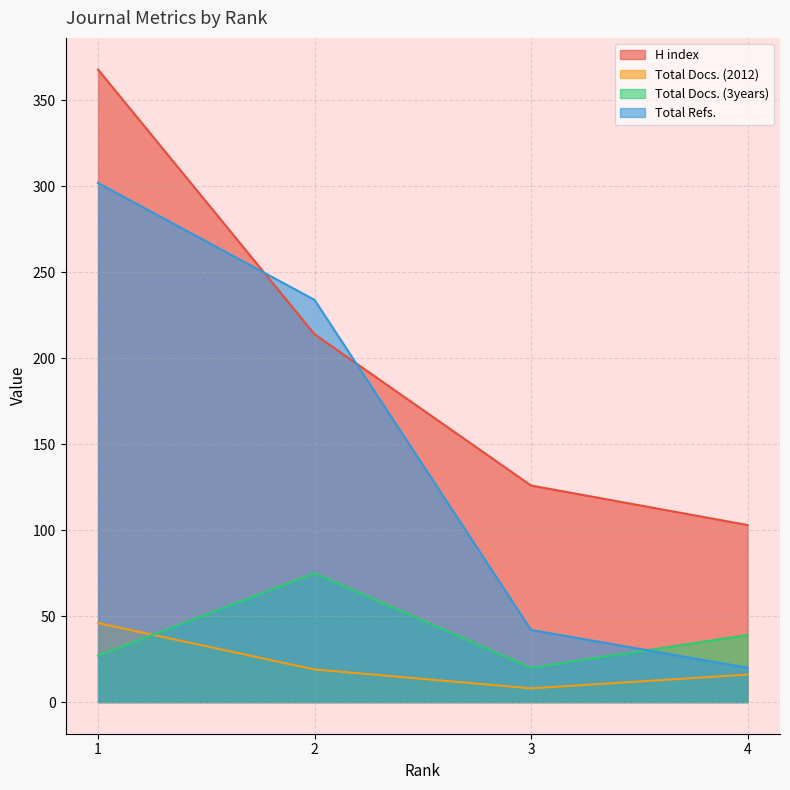

At which category is the sum across all series the highest?

1